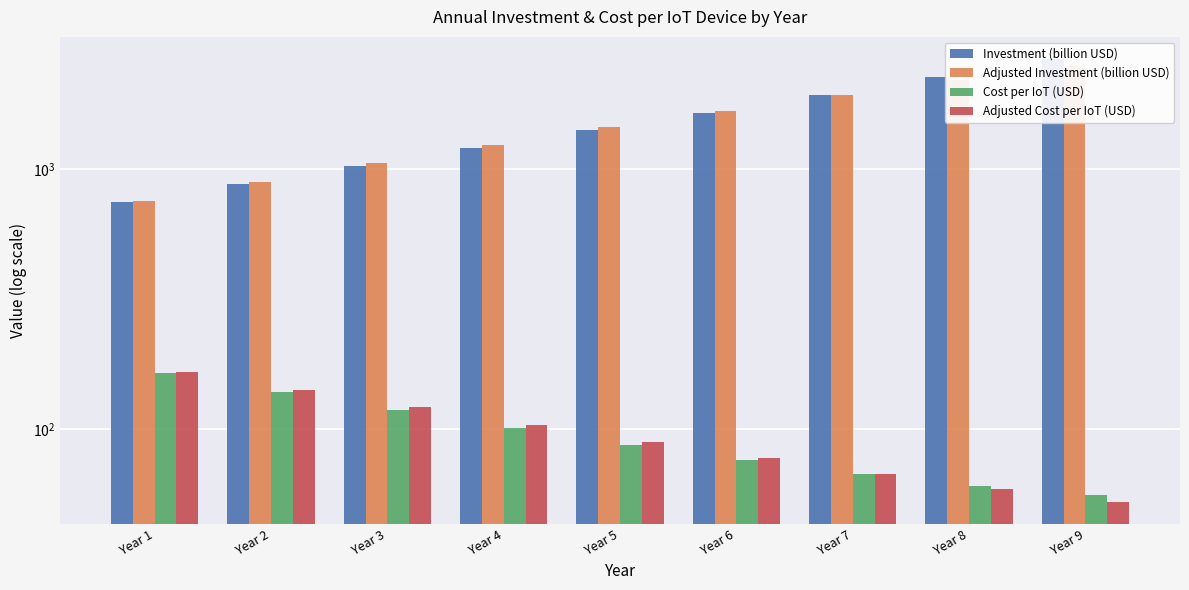

What is the spread (max minus min) of values at Year 9?

2587.1